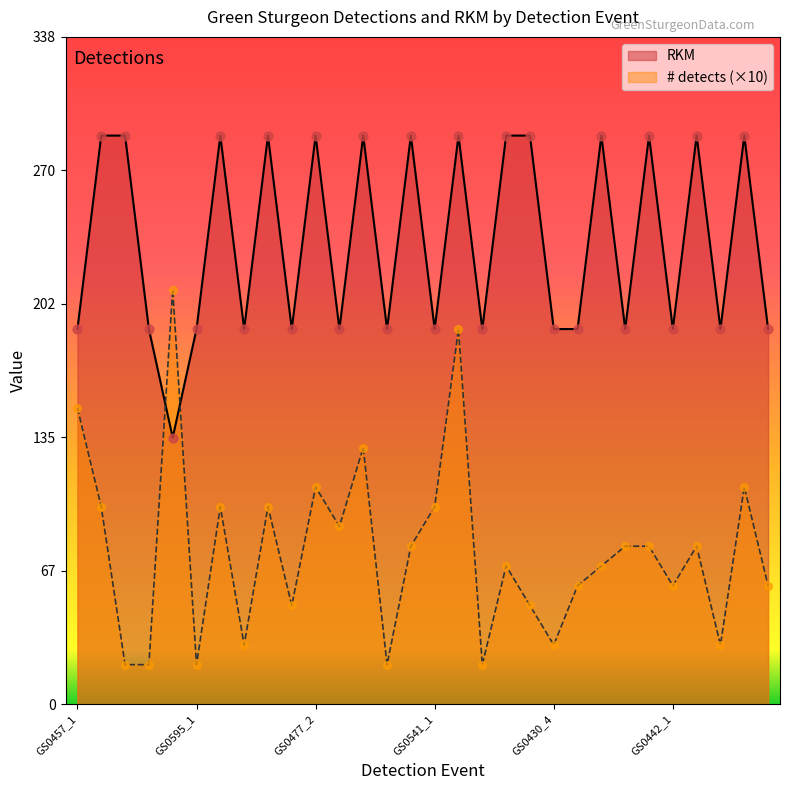

What is the total value across all series at GS0595_1?

210